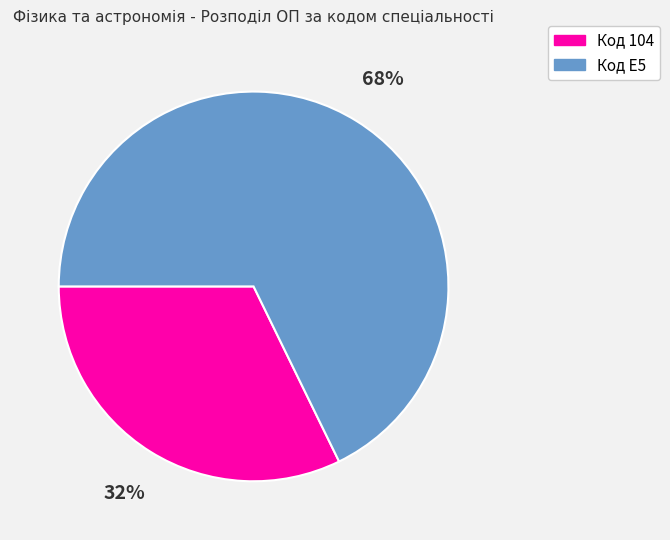

Which category has the biggest portion of the pie?

Код E5